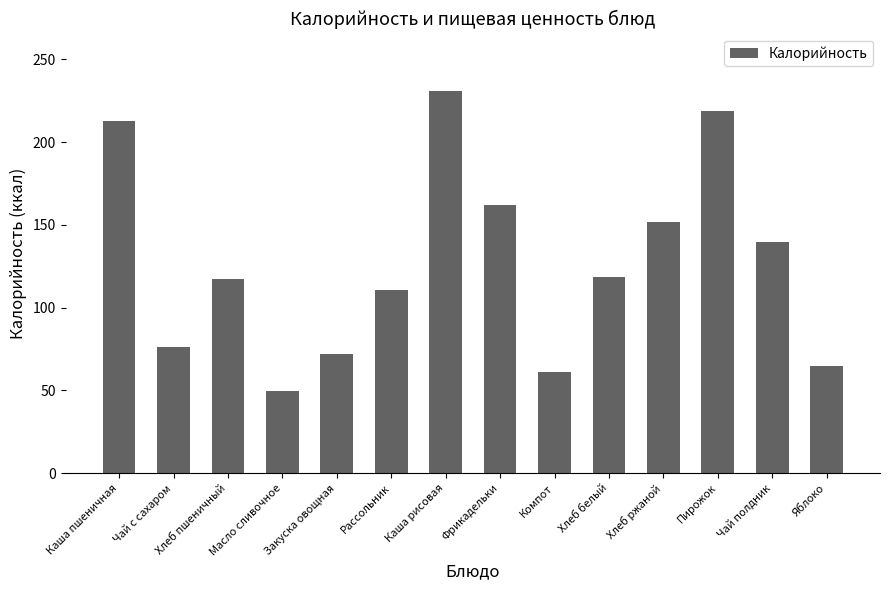

What is the label of the 1st bar from the left?

Каша пшеничная